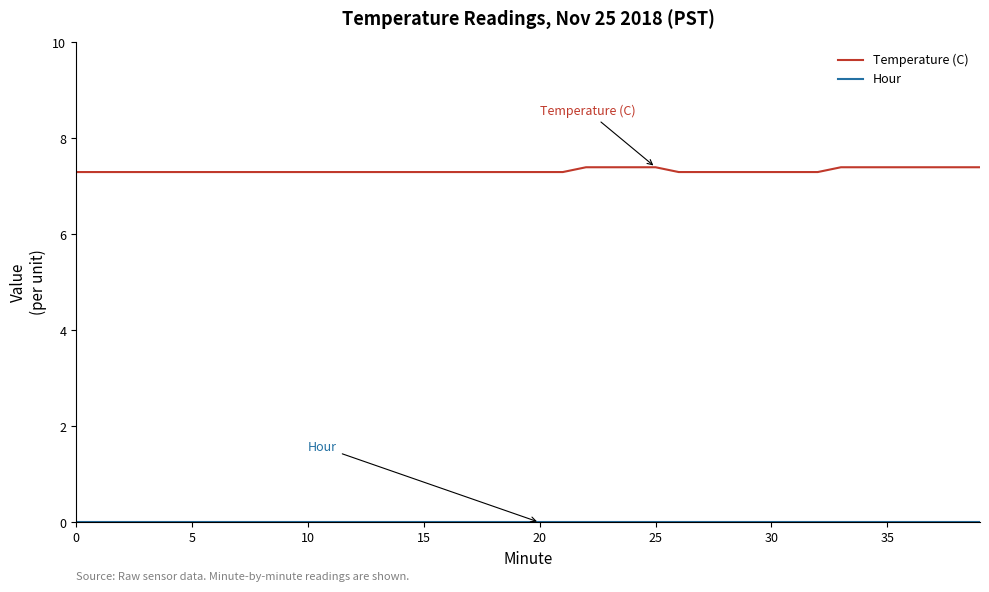

Which series has the largest total across all categories?

Temperature (C)